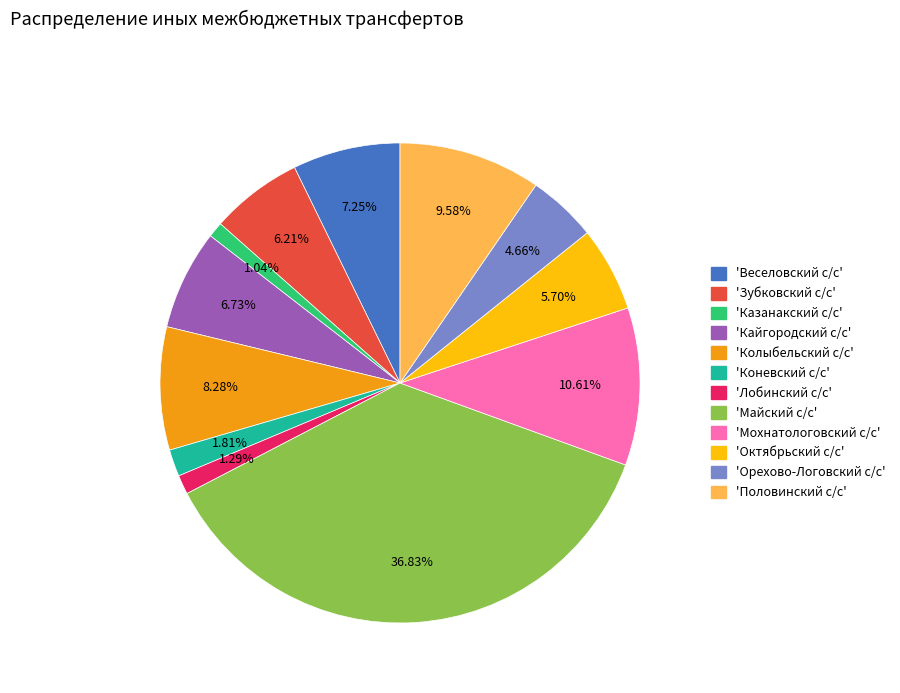

Does any single category account for the majority?

No